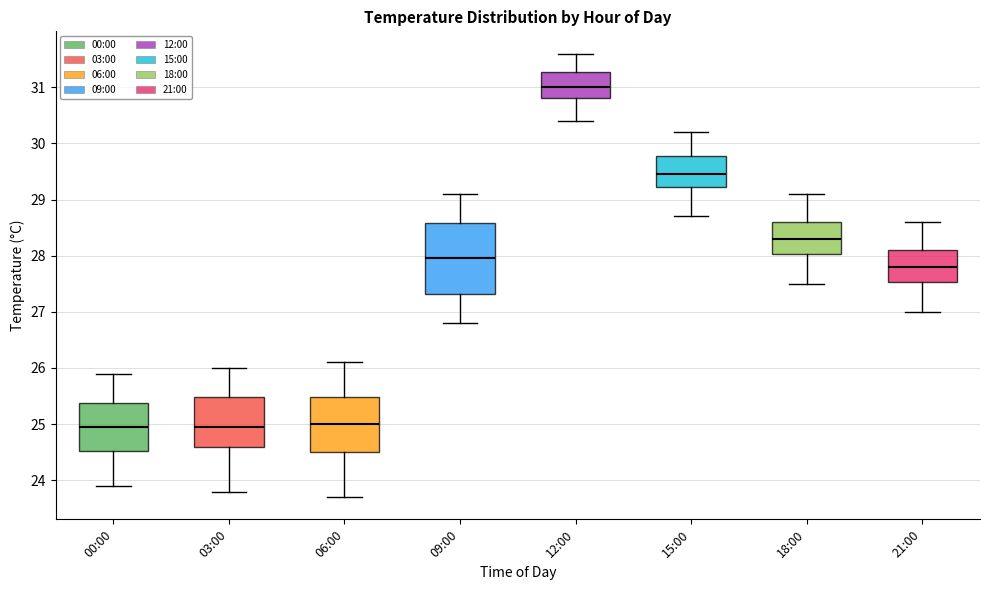

Where is the lower edge of the box for 18:00 on the y-axis? The values are not printed on the chart, so give them approximately, as read against the axis.

28.0